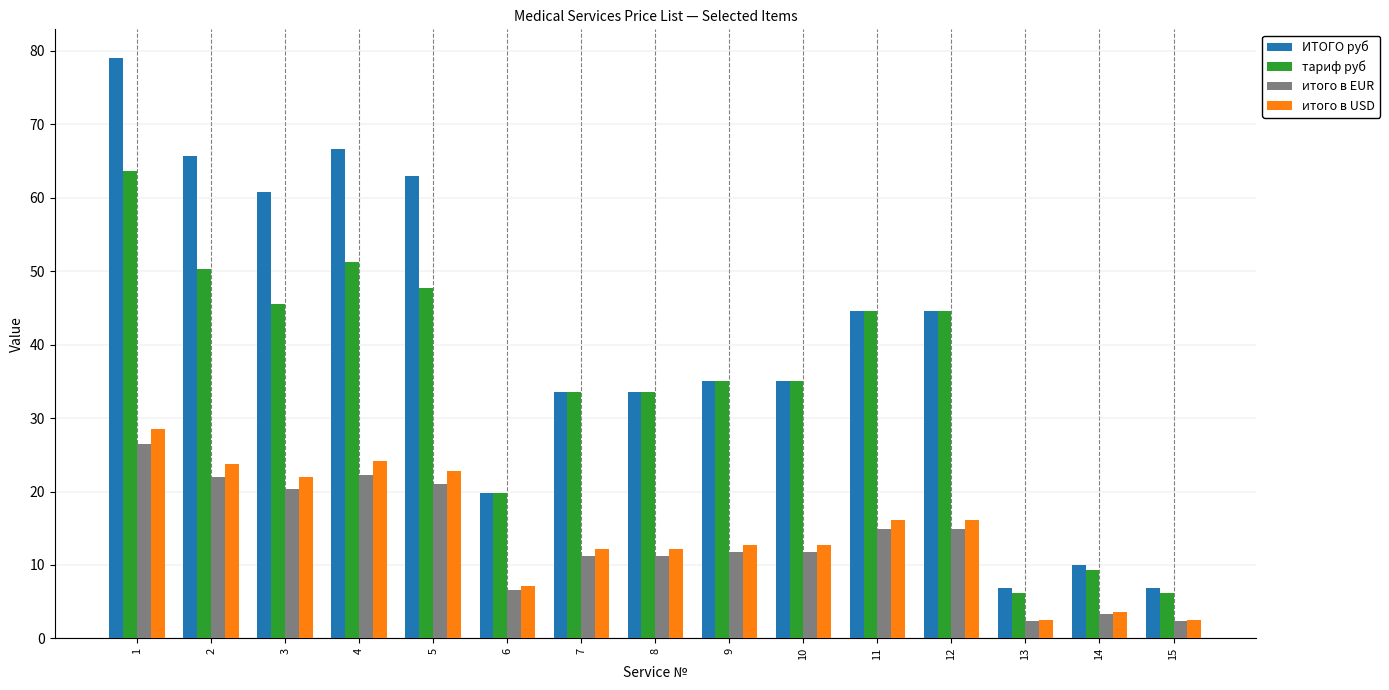

What are all the series names shown in the legend?

ИТОГО руб, тариф руб, итого в EUR, итого в USD